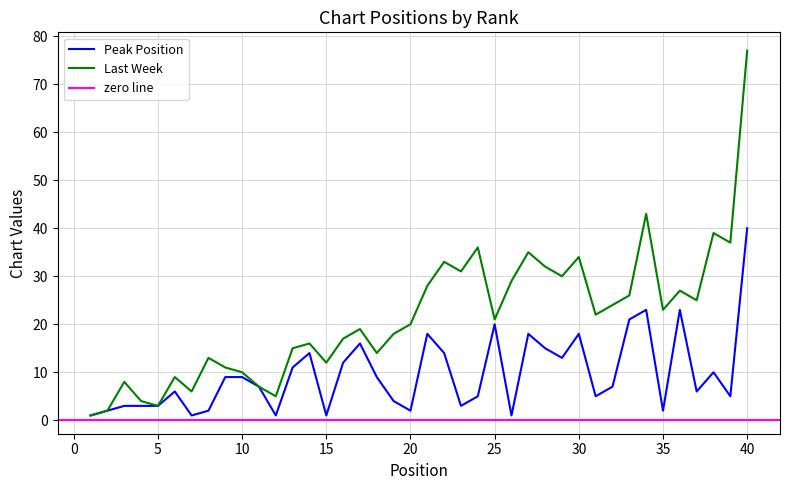

At which category is the sum across all series the highest?

40